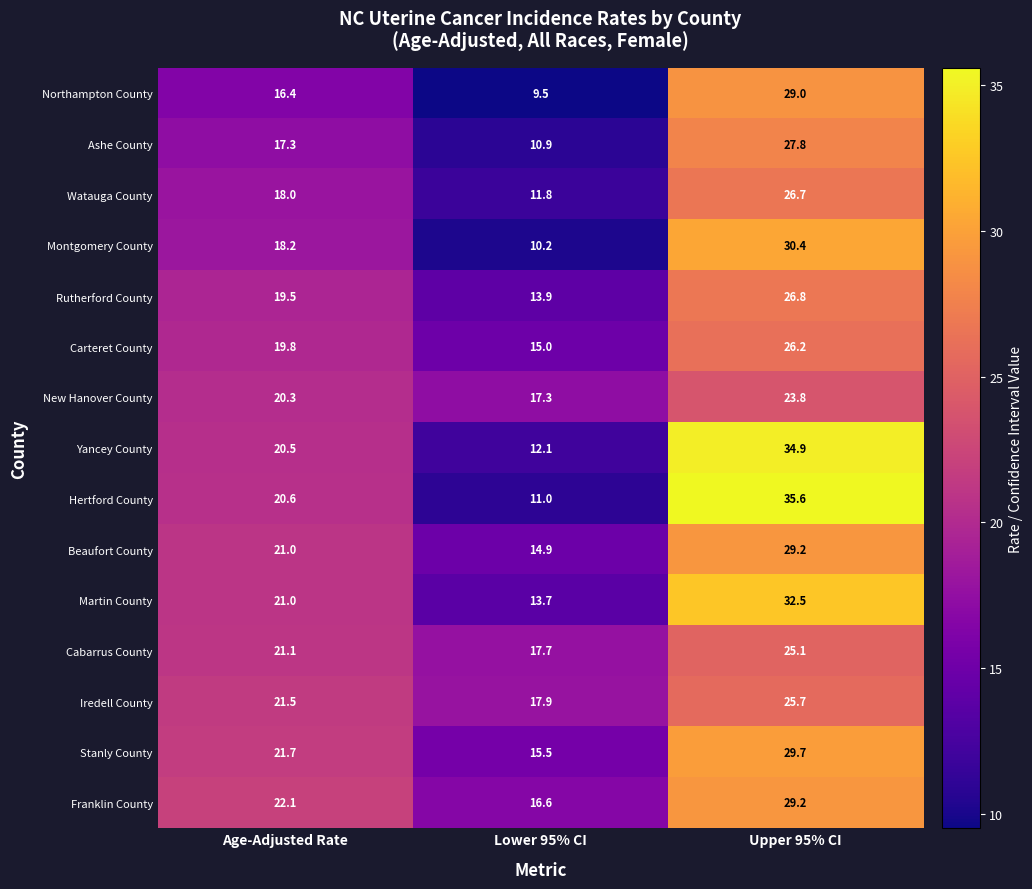

Is it true that Stanly County equals 29.7 at Upper 95% CI?

True